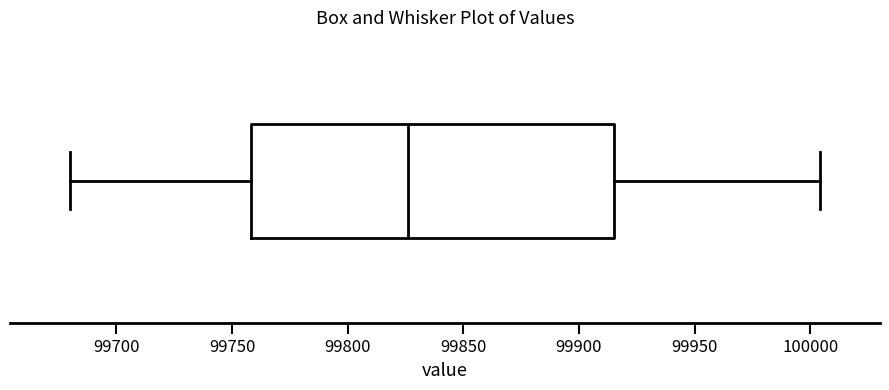

Read this box plot against the x-axis: the position of the median line, the range covered by the box, and the ends of both whiskers. The values are not printed on the chart, so give them approximately, as read against the axis.

median 99825, box 99760 to 99915, whiskers 99680 to 100005